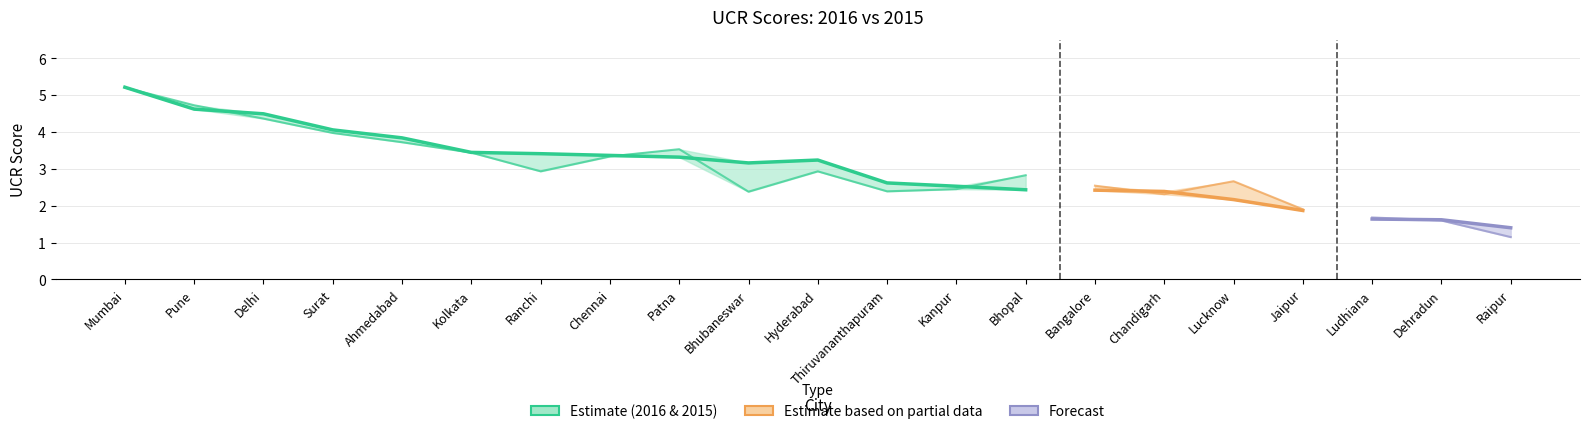

At which label does UCR OVERALL - 2015 first exceed 2?

Mumbai